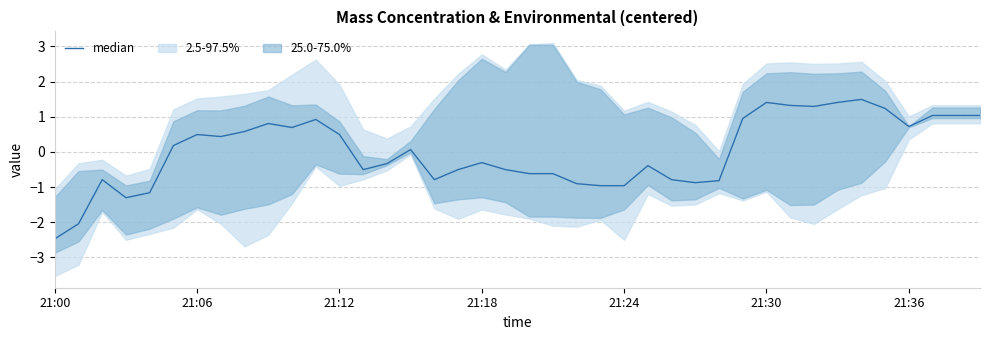

Between 21:18 and 35, which is larger?

35